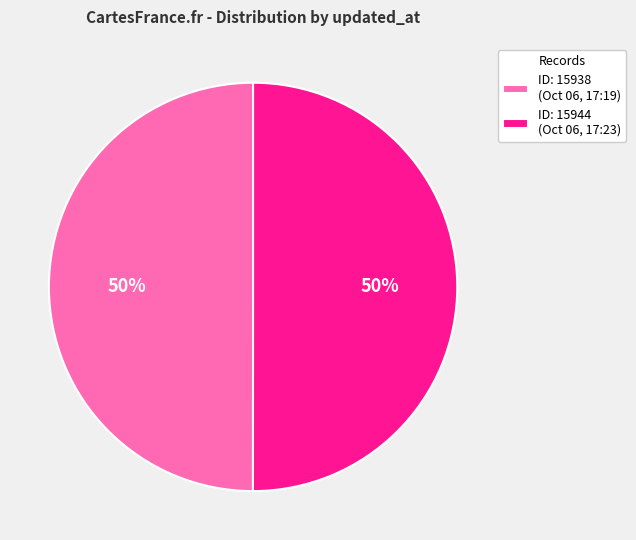

Is the sum of ID: 15938 (Oct 06, 17:19) and ID: 15944 (Oct 06, 17:23) greater than half?

Yes